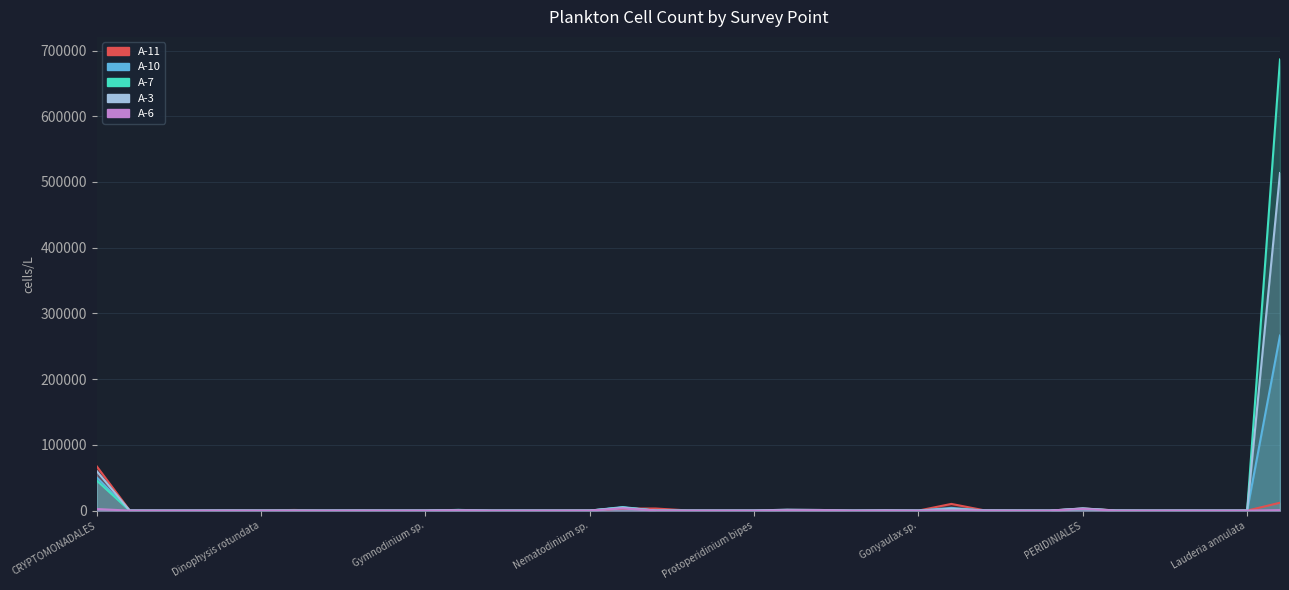

Between Gyrodinium sp. and Prorocentrum triestinum, which is larger?

Gyrodinium sp.